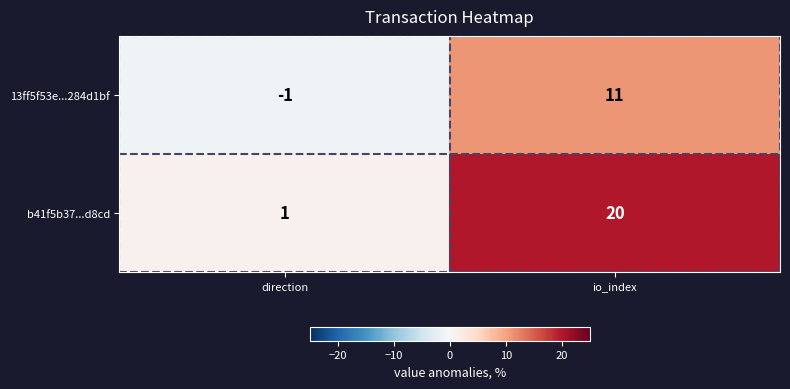

What is the total value across all series at io_index?

31